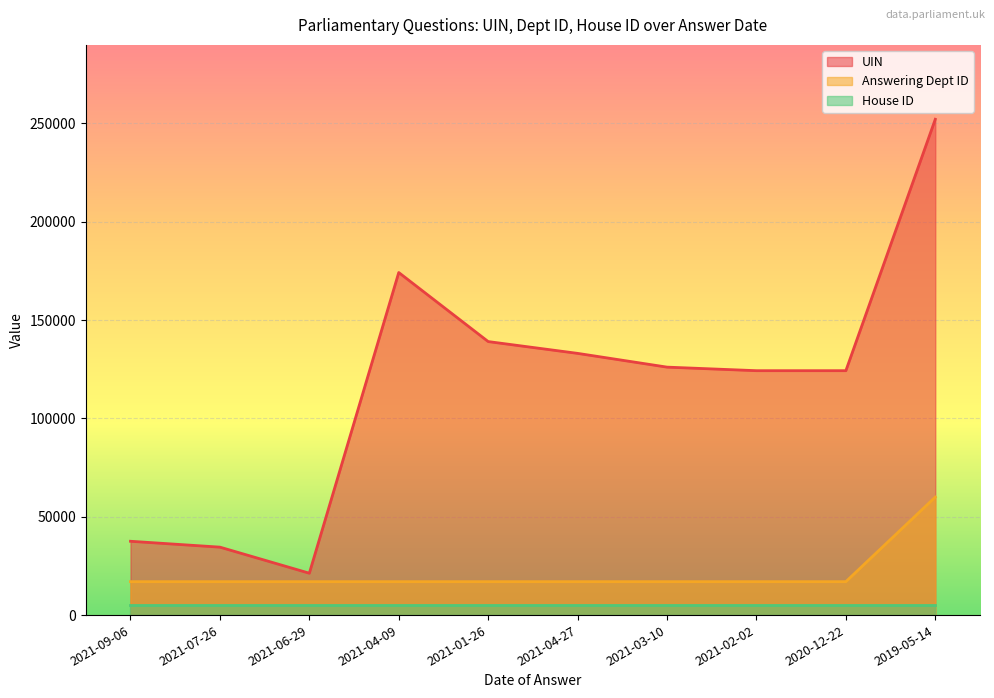

The UIN series shows 223454 at 2021-02-02. True or false?

False